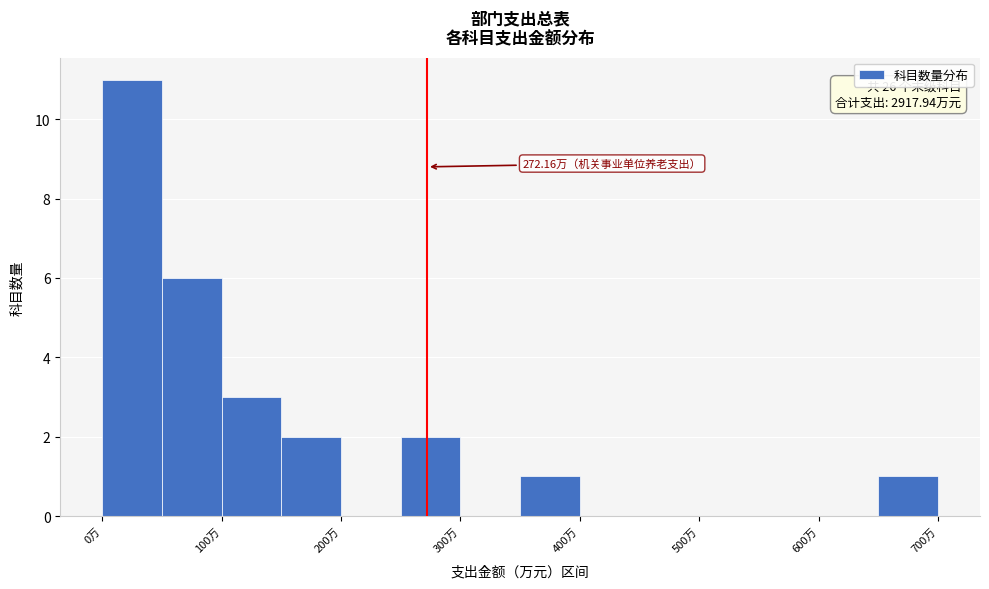

Over which range of the x-axis is the bar tallest?

0 to 50